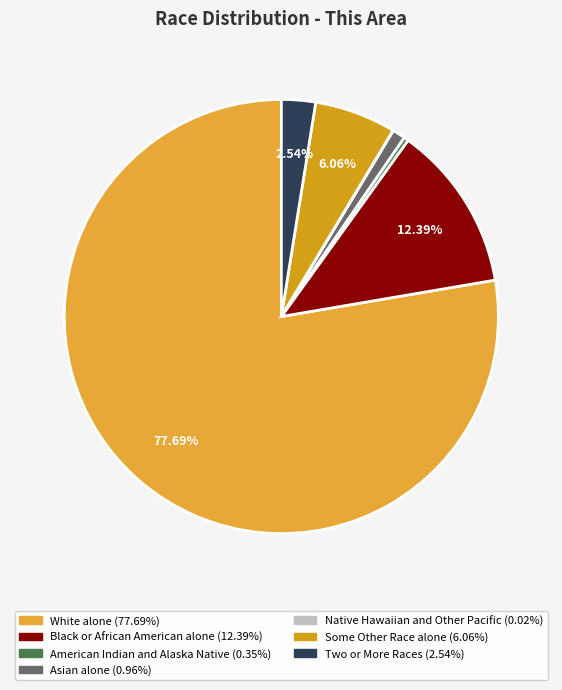

To the nearest percent, what percentage of the pie is White alone?

78%